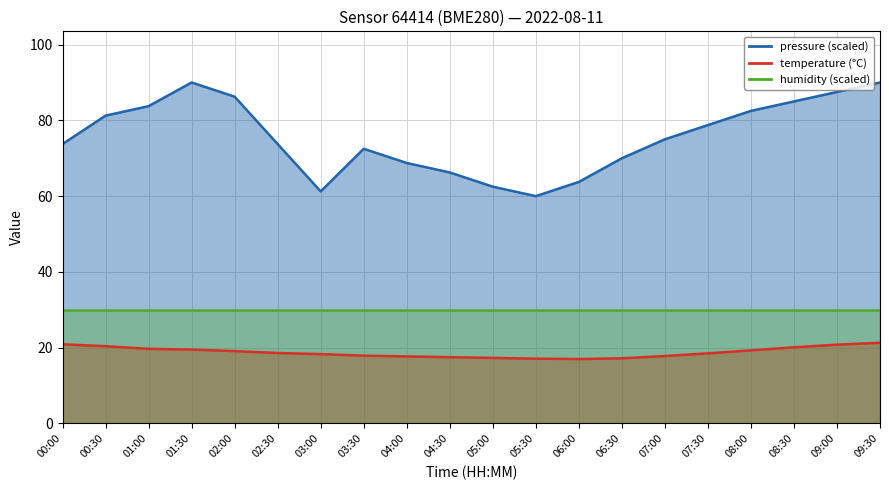

What is the label of the 13th point from the right?

03:30